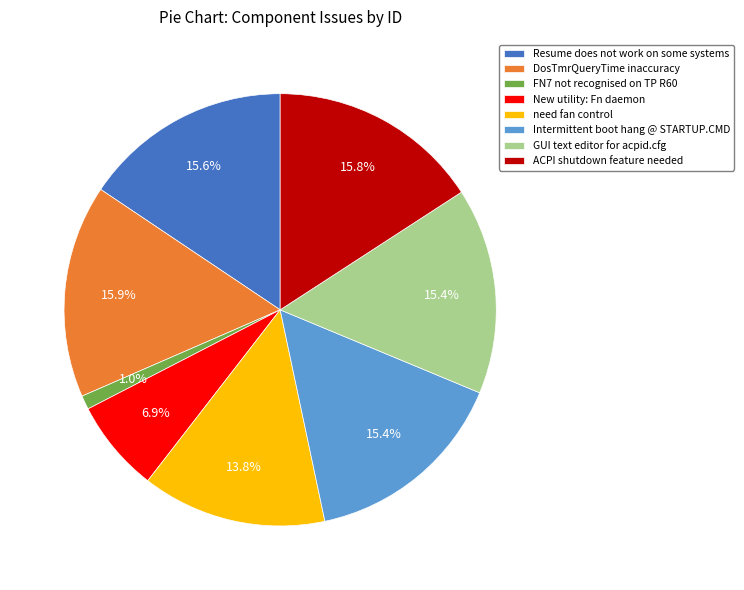

To the nearest percent, what is the difference between the largest and smallest slice percentages?

15%